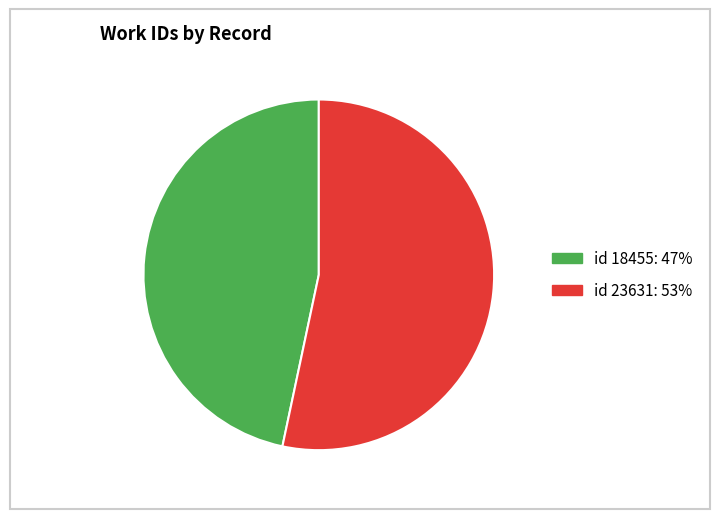

Is there any slice that represents more than half of the pie?

Yes